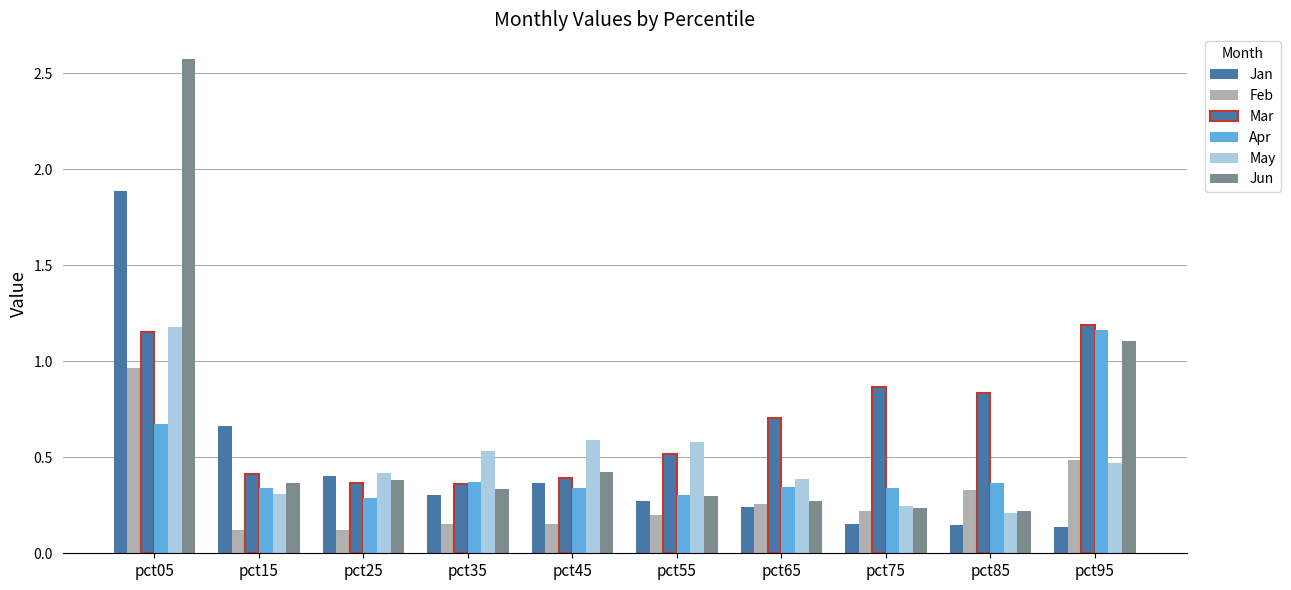

The value of May at pct65 is 0.4. True or false?

True